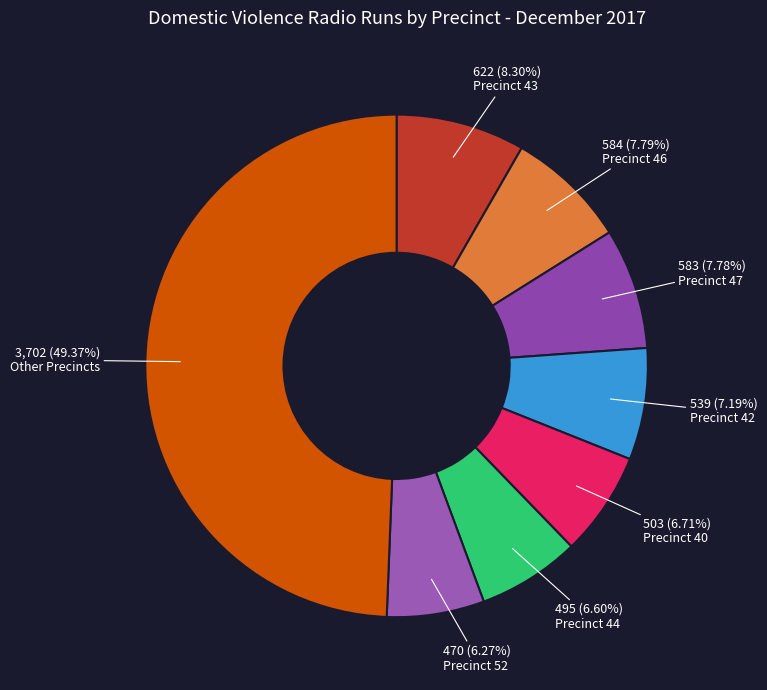

Count the number of slices in the pie.

8